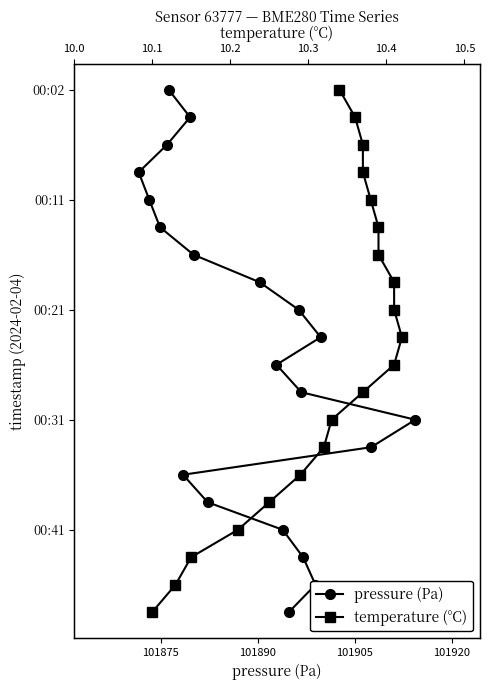

The temperature (°C) series shows 9 at 18. True or false?

False